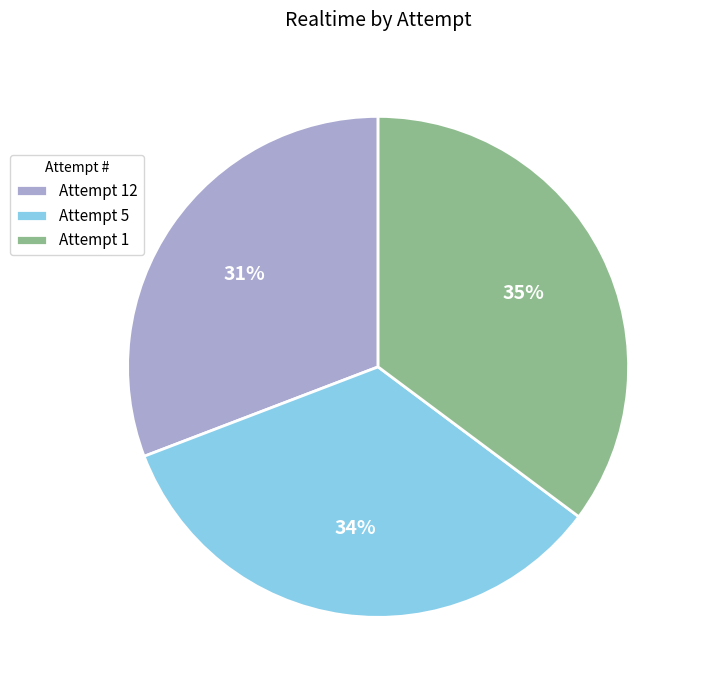

Between Attempt 1 and Attempt 5, which is larger?

Attempt 1